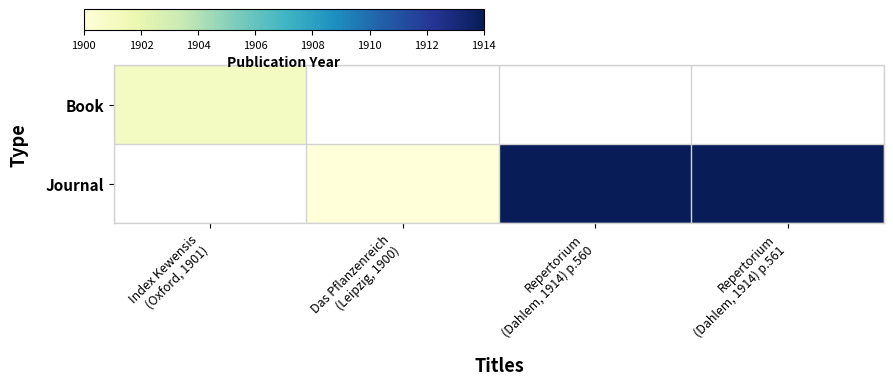

What value does the Book series have at Index Kewensis (Oxford, 1901)?

1901.0